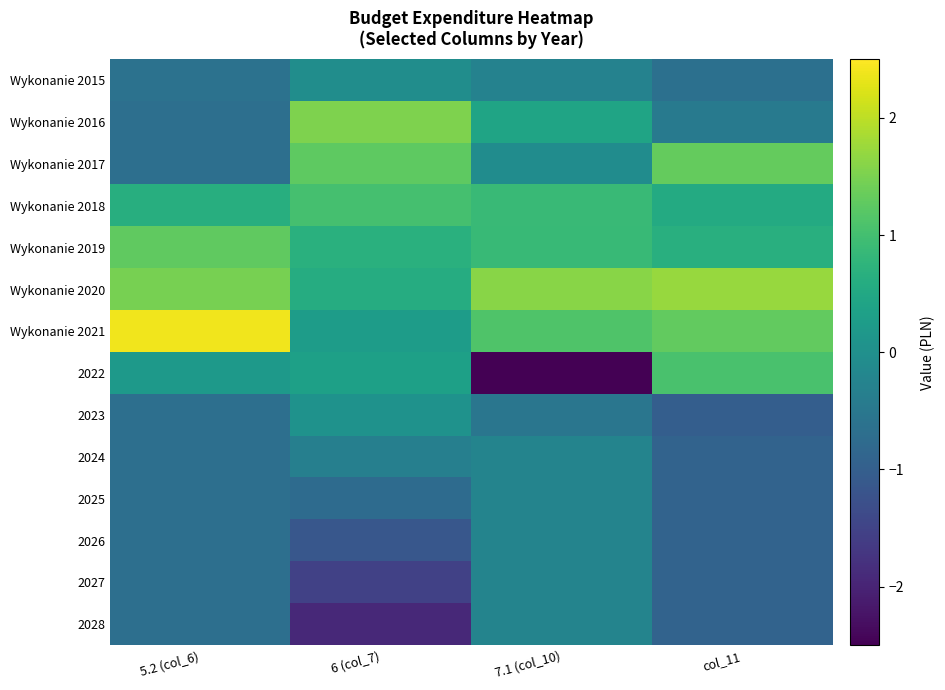

Which label corresponds to the smallest value in the chart?

7.1 (col_10)